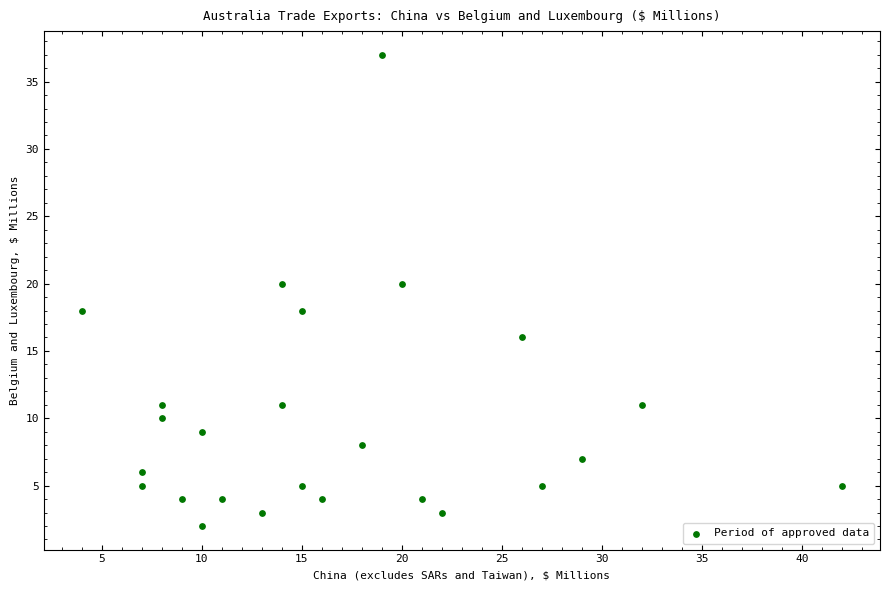

What is the range of Y values (max minus min)?

35